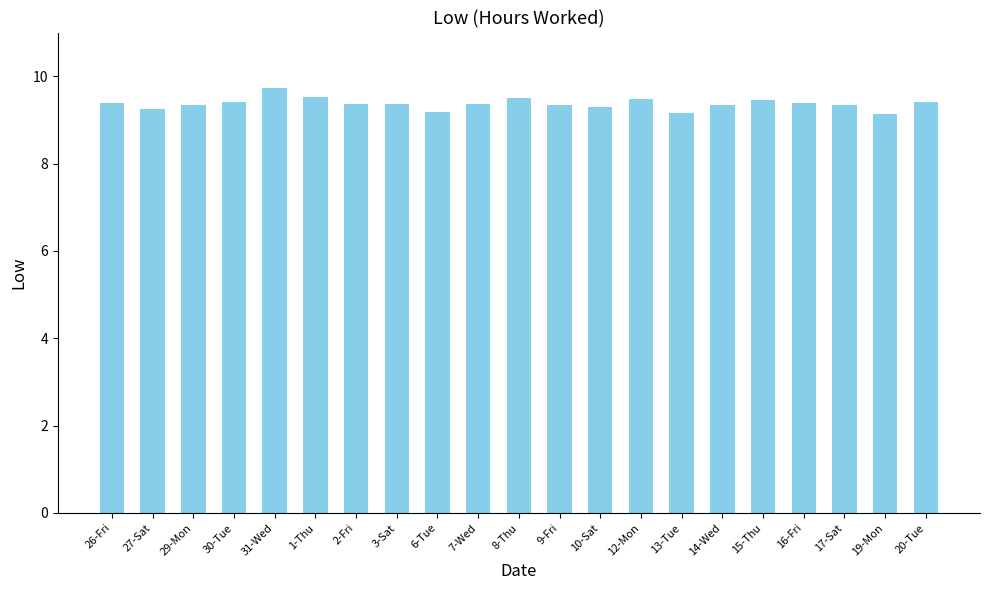

What value does the data have at 2-Fri?

9.4